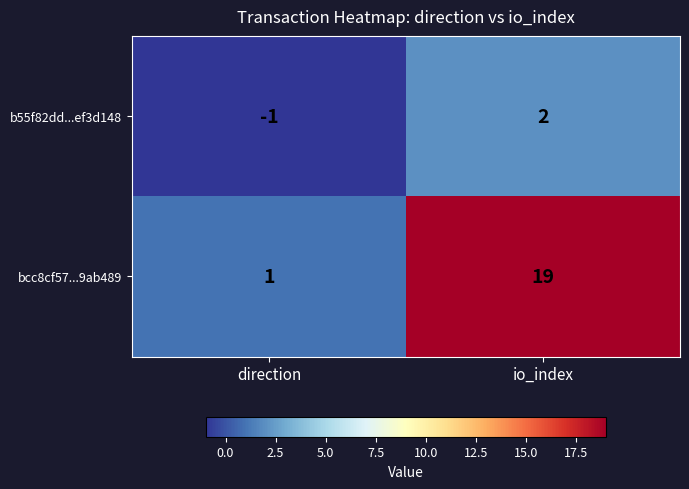

Is it true that bcc8cf57...9ab489 equals 19 at io_index?

True